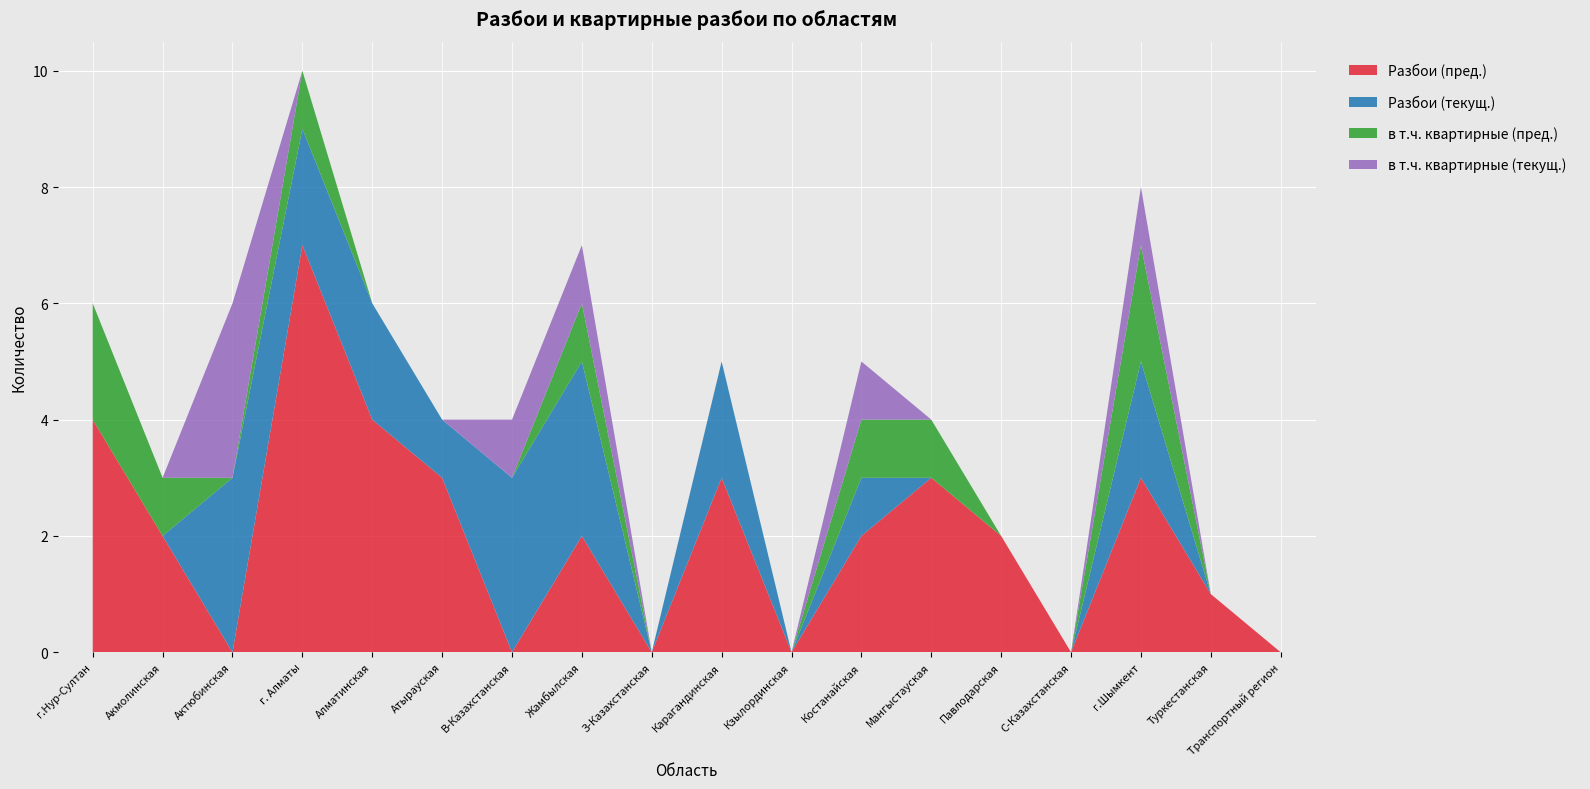

Reading left to right, what are all the values shown in this chart?

Разбои (пред.): 4	2	0	7	4	3	0	2	0	3	0	2	3	2	0	3	1	0
Разбои (текущ.): 0	0	3	2	2	1	3	3	0	2	0	1	0	0	0	2	0	0
в т.ч. квартирные (пред.): 2	1	0	1	0	0	0	1	0	0	0	1	1	0	0	2	0	0
в т.ч. квартирные (текущ.): 0	0	3	0	0	0	1	1	0	0	0	1	0	0	0	1	0	0